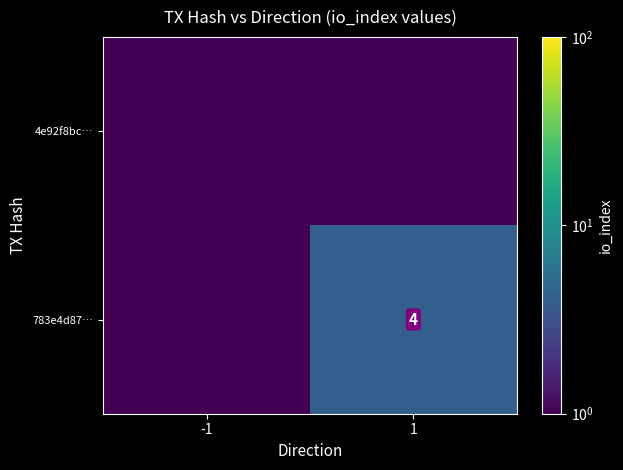

The 783e4d87… series shows 6.3 at 1. True or false?

False